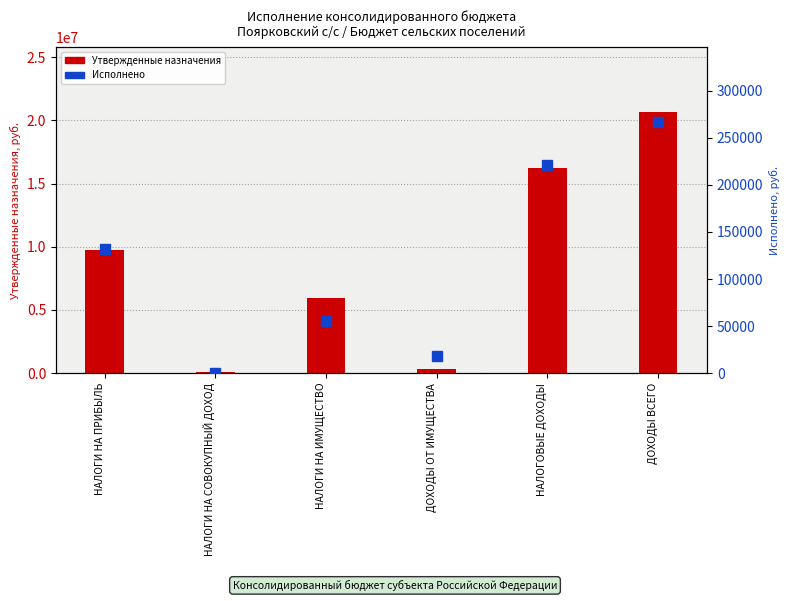

Rank the series at НАЛОГИ НА ПРИБЫЛЬ from lowest to highest value.

Исполнено, Утвержденные бюджетные назначения